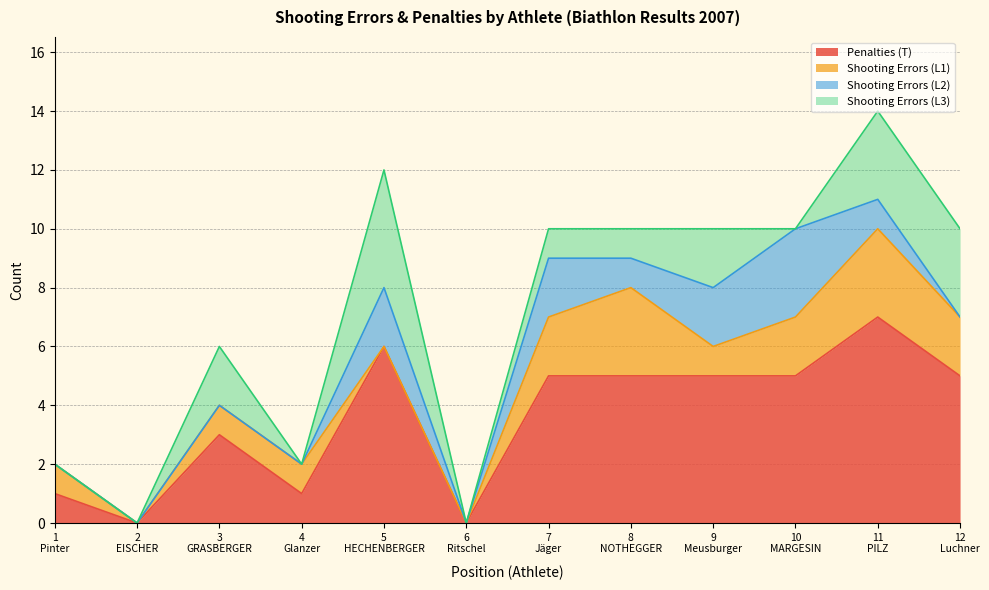

What position from the left is 2
EISCHER?

2